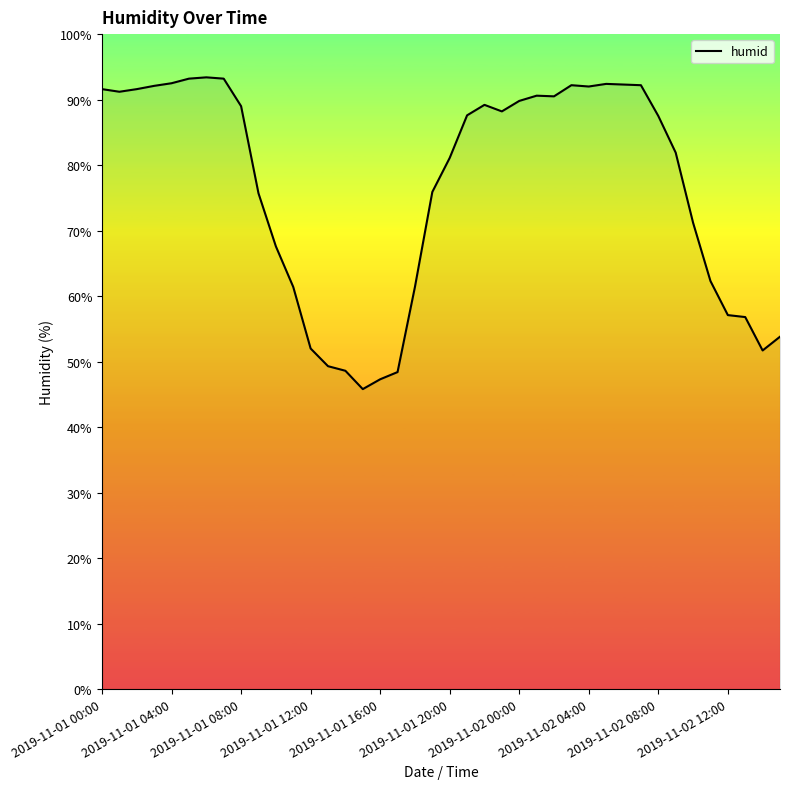

What is the minimum value shown in the chart?

45.8